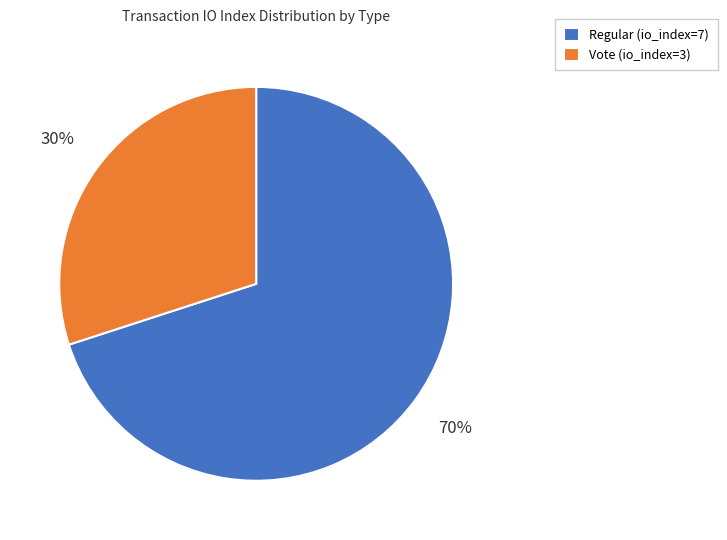

Is there a majority slice in this chart?

Yes